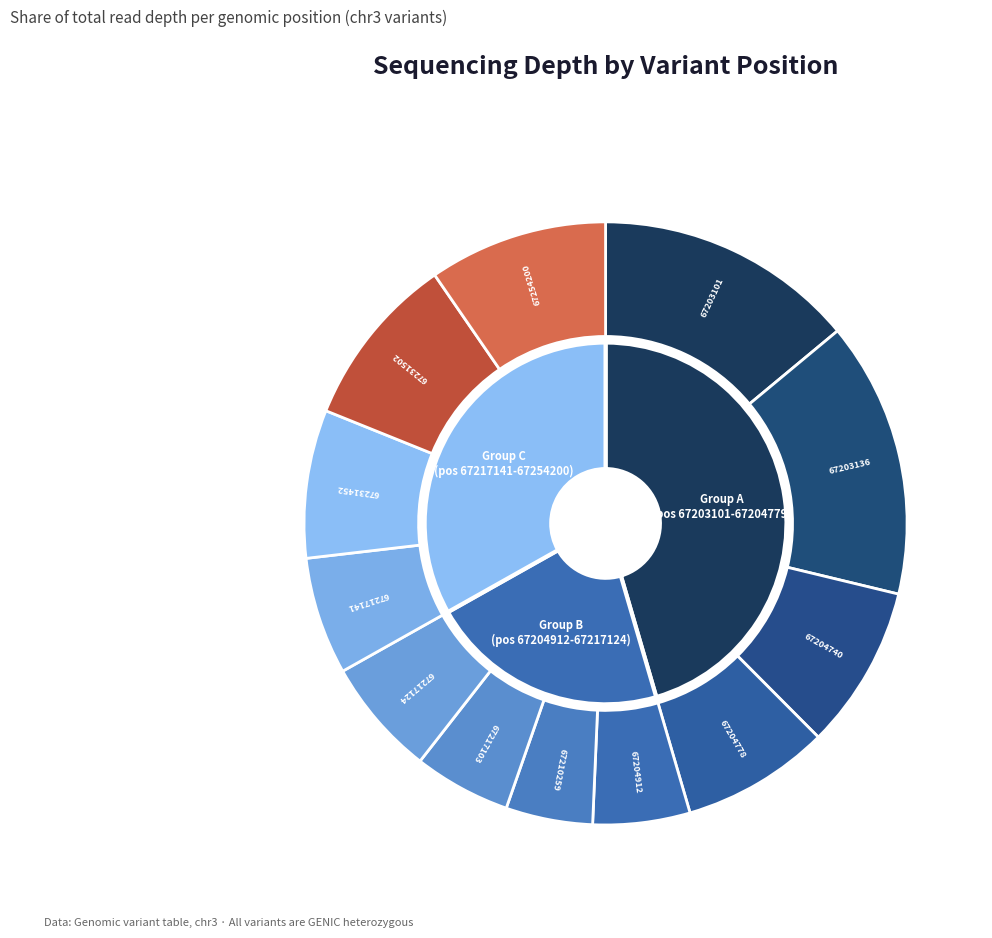

What is the smallest slice in the pie chart?

67210259